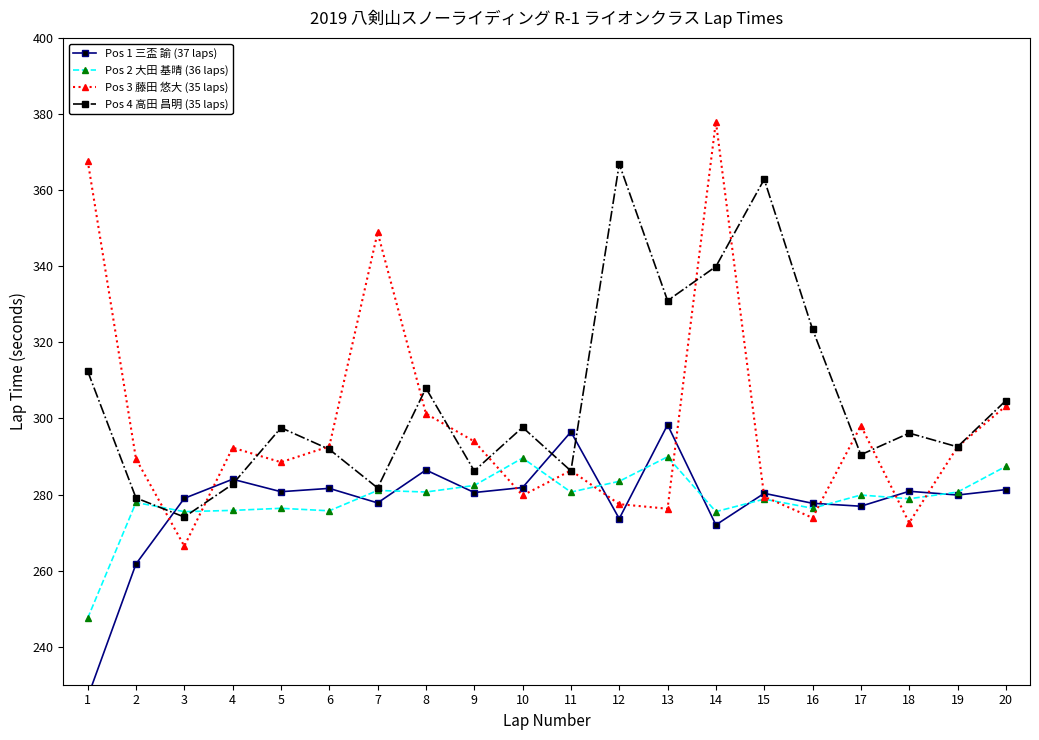

The value of Pos 3 藤田 悠大 (35 laps) at 14 is 378.1. True or false?

True